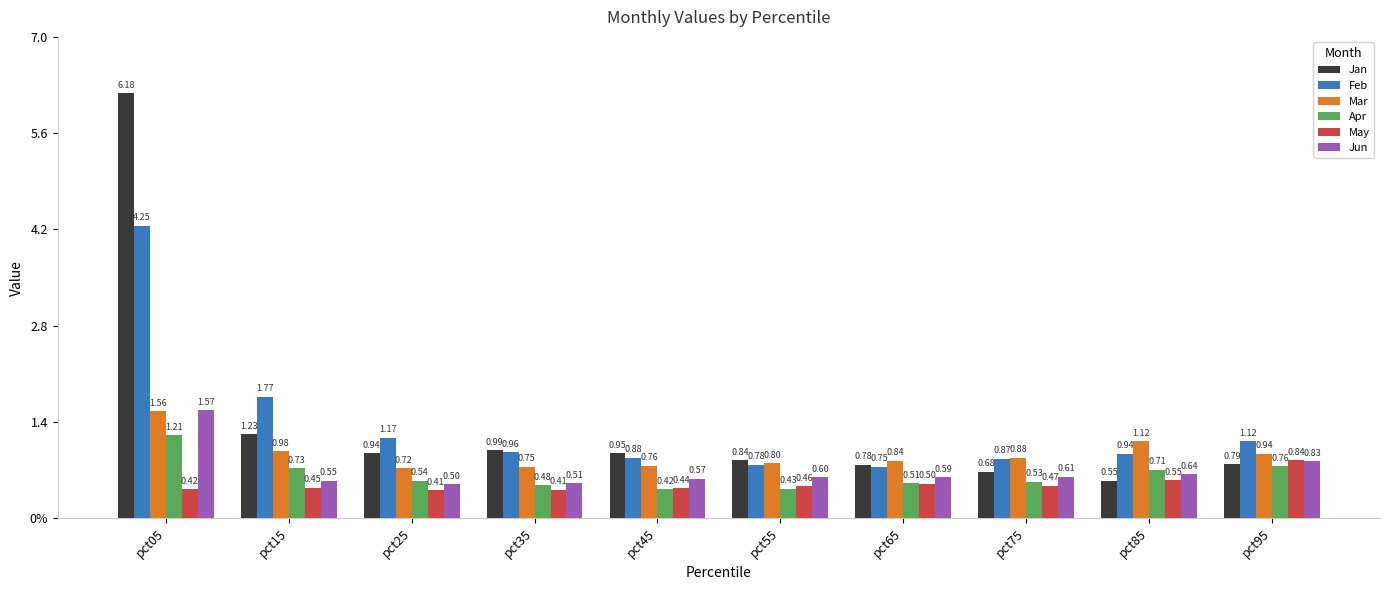

Reading left to right, list all the values displayed in this chart.

Jan: pct05=6.2	pct15=1.2	pct25=0.9	pct35=1.0	pct45=0.9	pct55=0.8	pct65=0.8	pct75=0.7	pct85=0.5	pct95=0.8
Feb: pct05=4.3	pct15=1.8	pct25=1.2	pct35=1.0	pct45=0.9	pct55=0.8	pct65=0.8	pct75=0.9	pct85=0.9	pct95=1.1
Mar: pct05=1.6	pct15=1.0	pct25=0.7	pct35=0.7	pct45=0.8	pct55=0.8	pct65=0.8	pct75=0.9	pct85=1.1	pct95=0.9
Apr: pct05=1.2	pct15=0.7	pct25=0.5	pct35=0.5	pct45=0.4	pct55=0.4	pct65=0.5	pct75=0.5	pct85=0.7	pct95=0.8
May: pct05=0.4	pct15=0.4	pct25=0.4	pct35=0.4	pct45=0.4	pct55=0.5	pct65=0.5	pct75=0.5	pct85=0.5	pct95=0.8
Jun: pct05=1.6	pct15=0.5	pct25=0.5	pct35=0.5	pct45=0.6	pct55=0.6	pct65=0.6	pct75=0.6	pct85=0.6	pct95=0.8